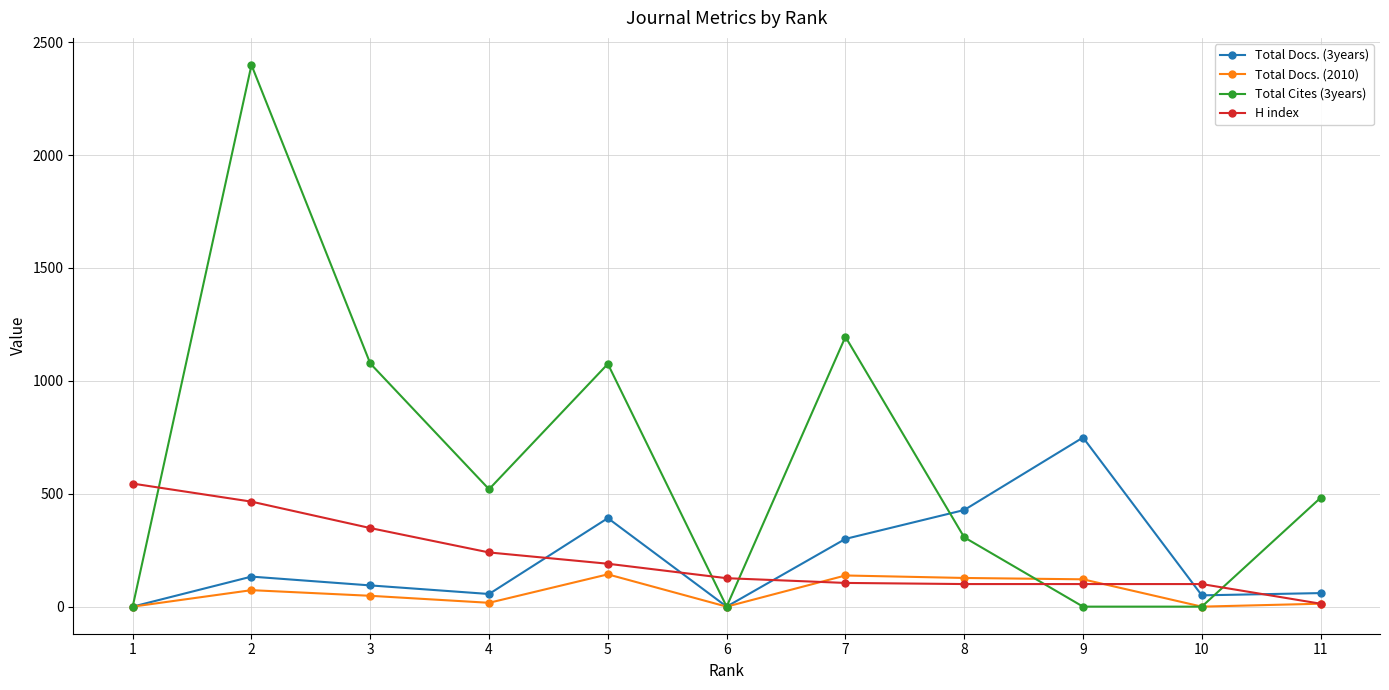

How many intersections are there between Total Cites (3years) and H index?

5